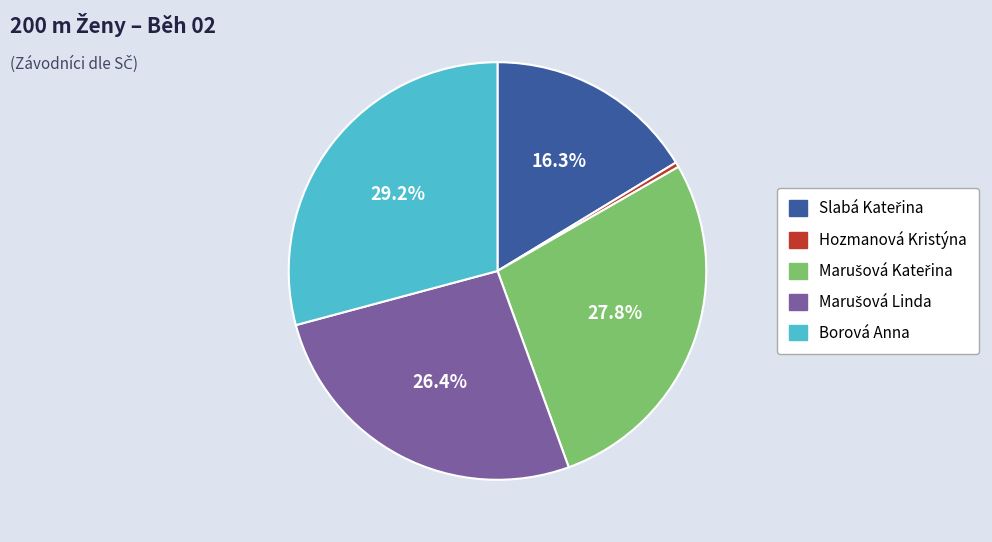

Is there any slice that represents more than half of the pie?

No